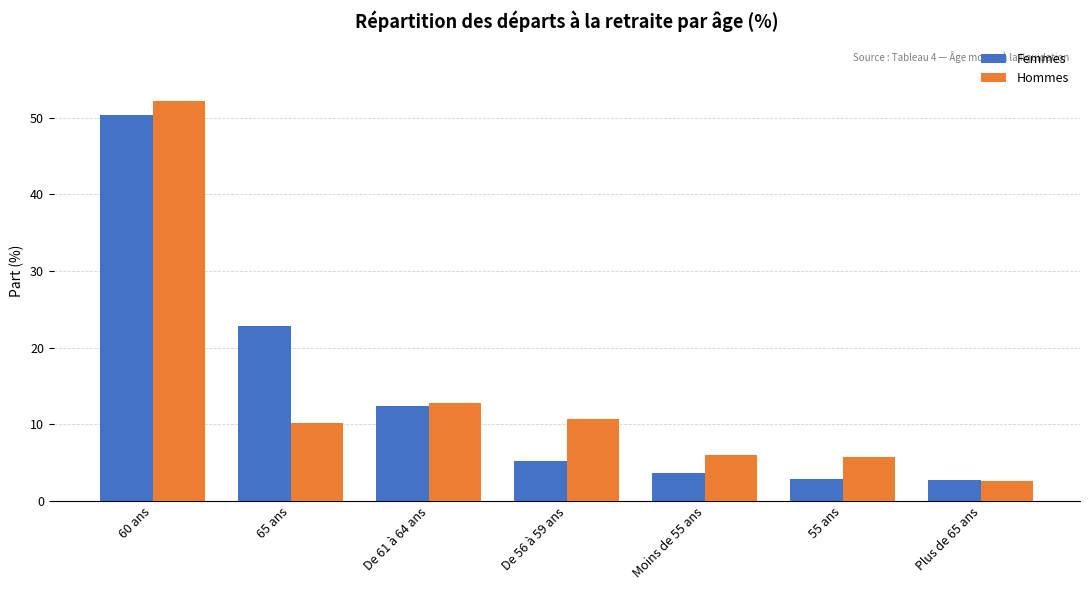

True or false: Femmes has a value of 12.3 at De 61 à 64 ans.

True